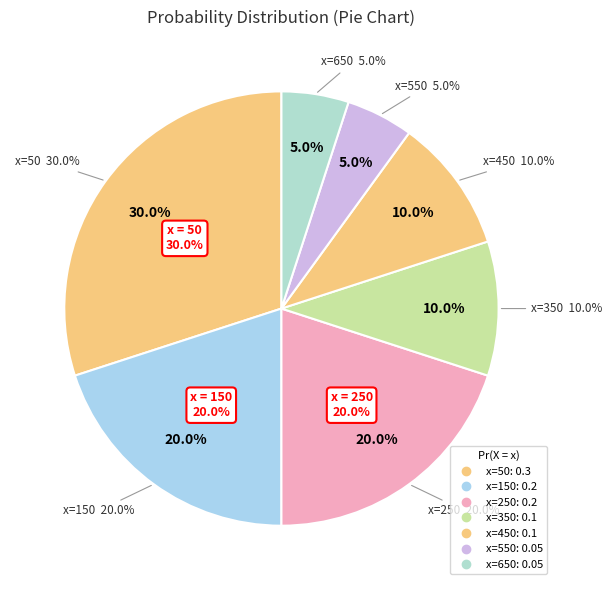

True or false: 450 accounts for 10% of the total.

True